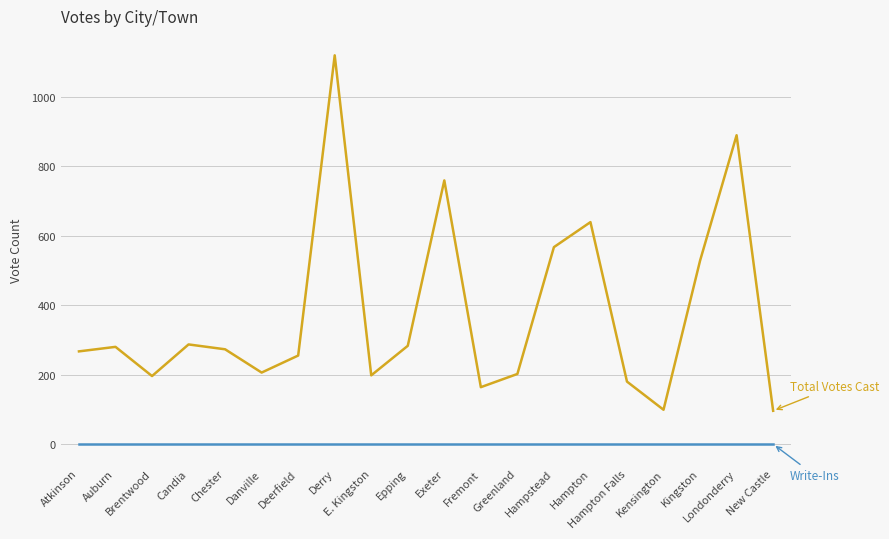

What is the maximum value shown in the chart?

1119